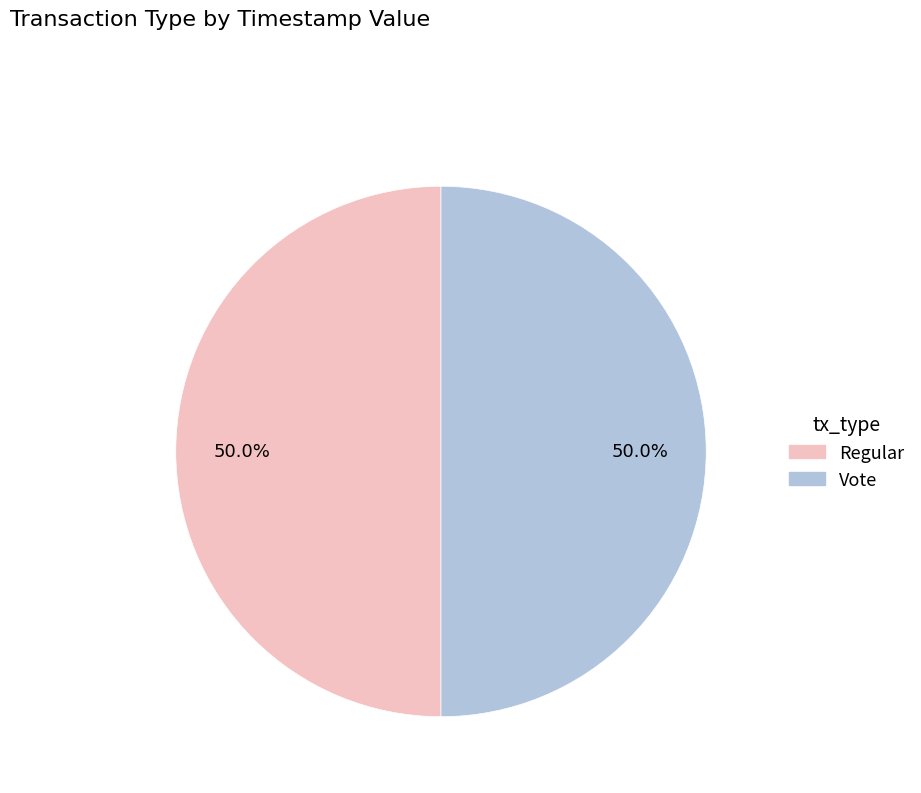

To the nearest percent, what portion does Vote represent?

50%